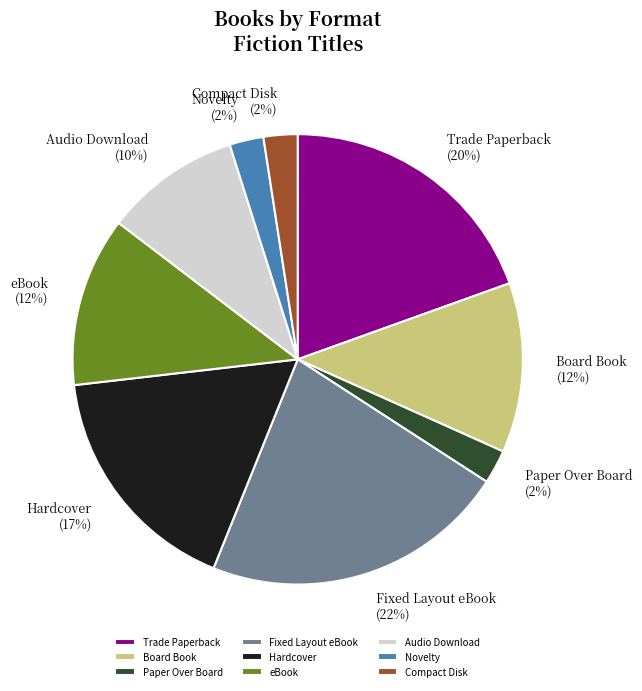

To the nearest percent, what is the average slice percentage?

11%